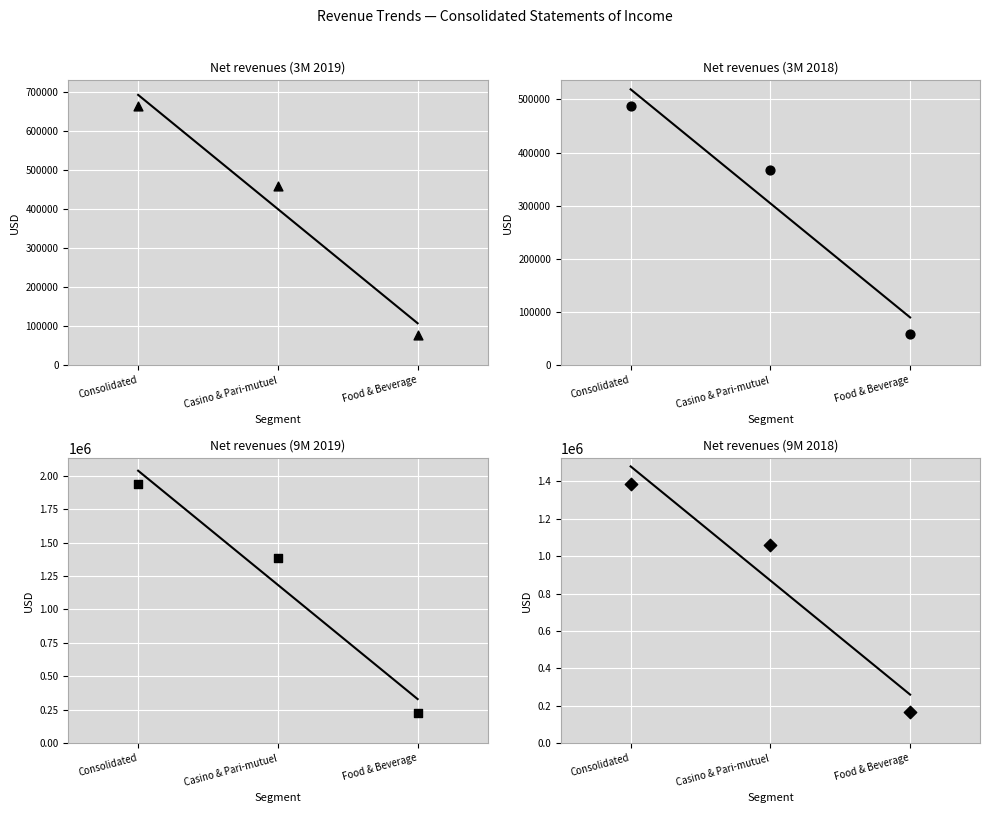

What is the total value across all series at Consolidated?

4470806